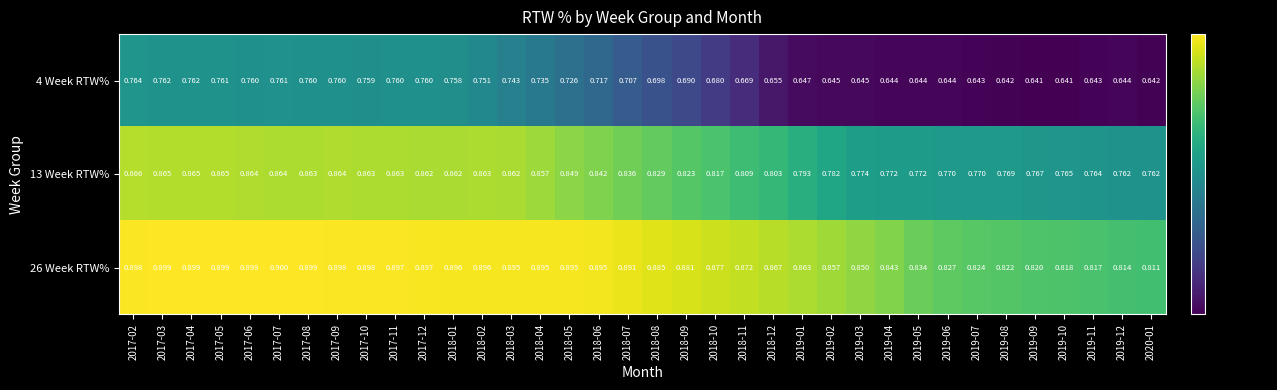

Is the value of 4 Week RTW% at 2019-11 greater than the value of 13 Week RTW% at 2019-07?

No